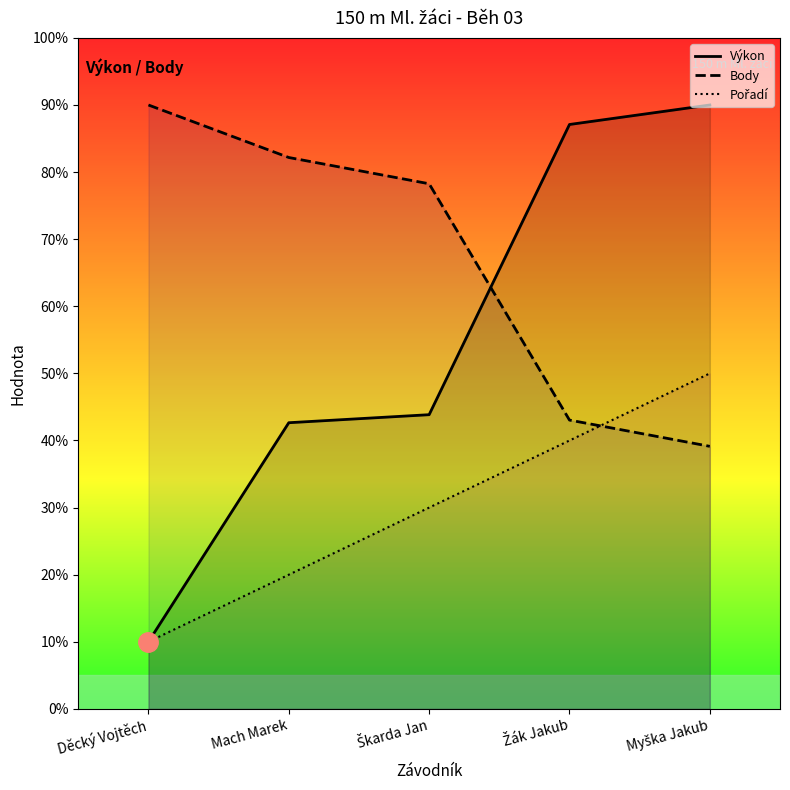

What is the sum of the Body values at Myška Jakub and Mach Marek?

121.3